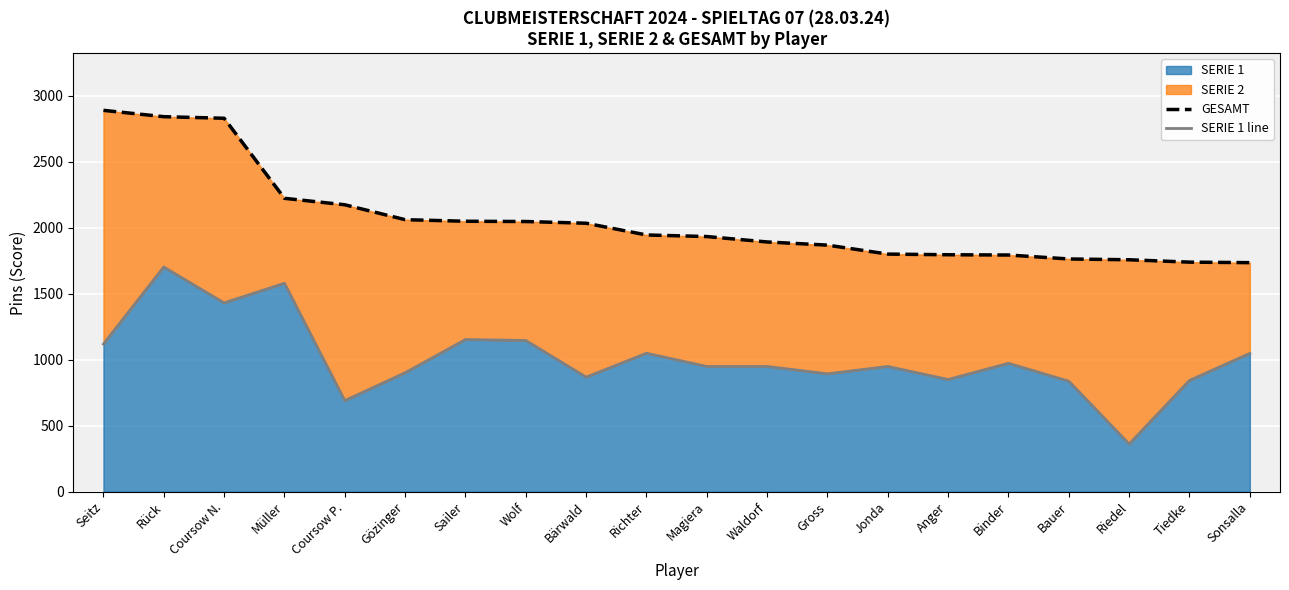

Where does the GESAMT series first go above 1946?

Seitz